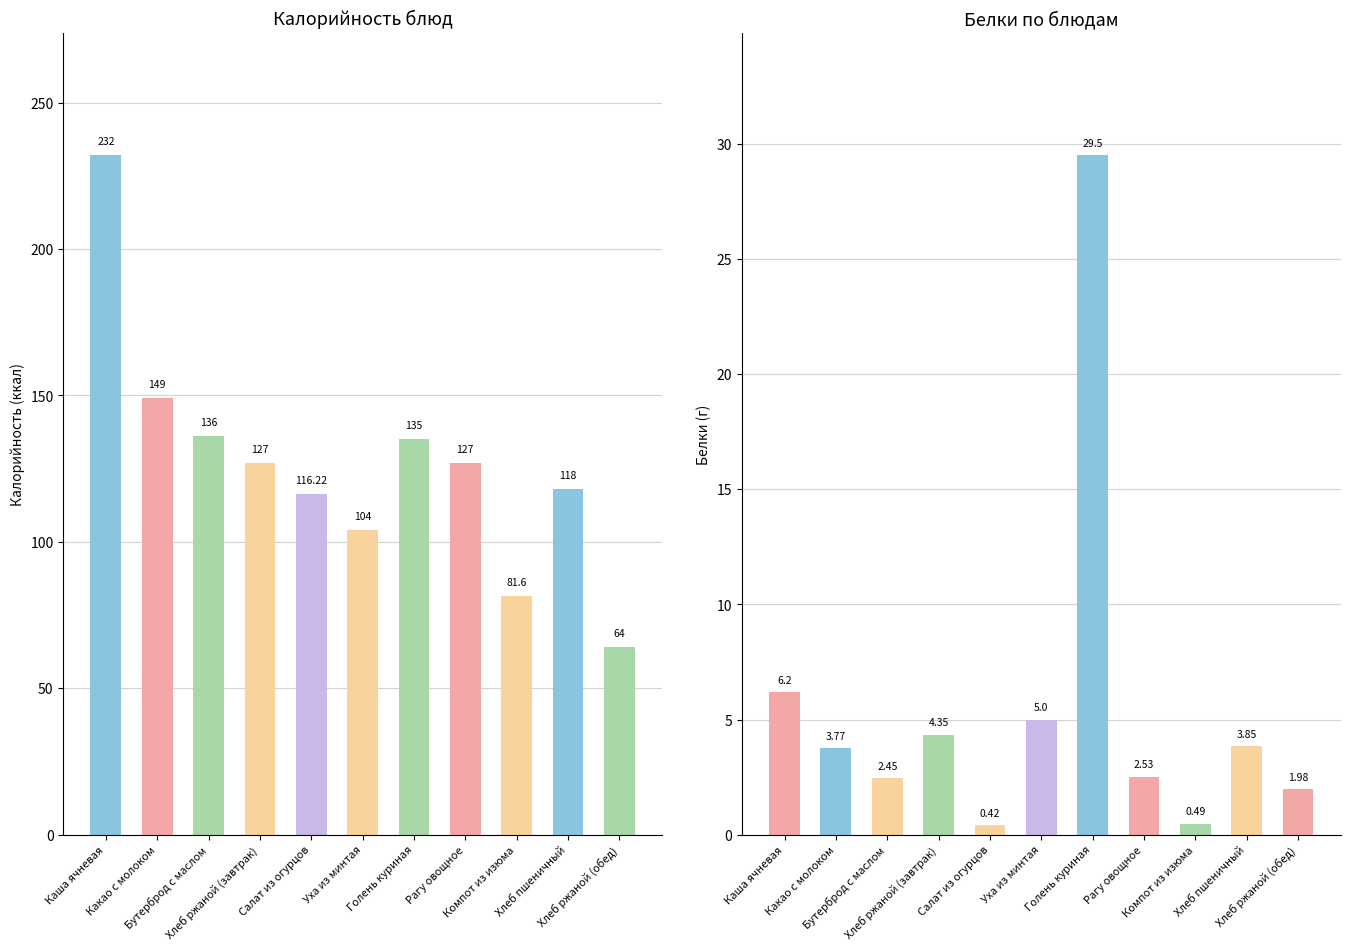

Where is Белки nearest to the value 14?

Каша ячневая